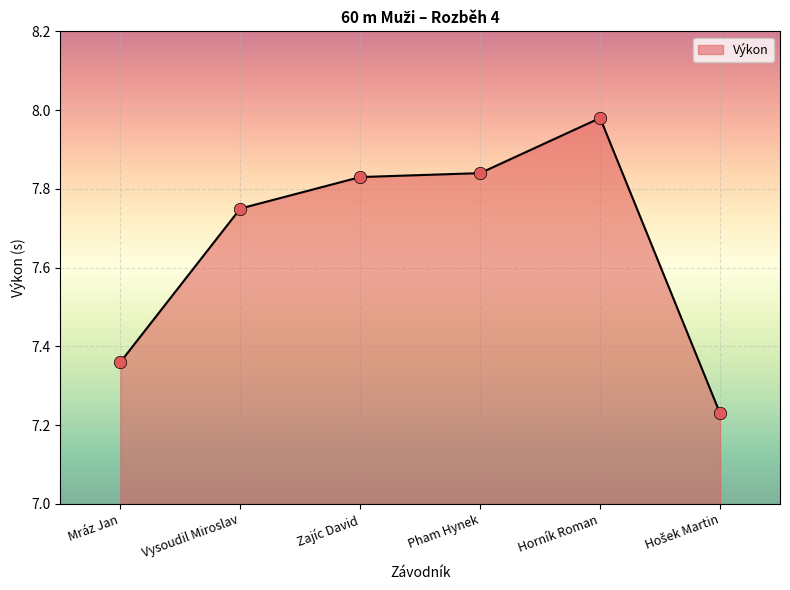

What is the change in value from Mráz Jan to Vysoudil Miroslav?

+0.4